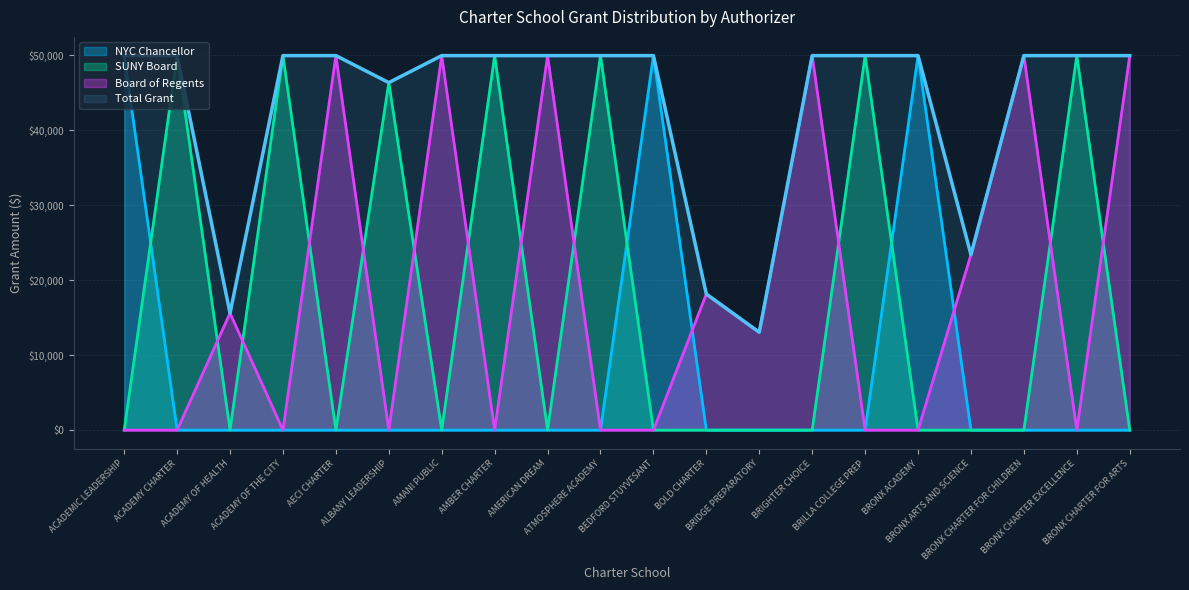

At which label is the value closest to 31500?

BRONX ARTS AND SCIENCE